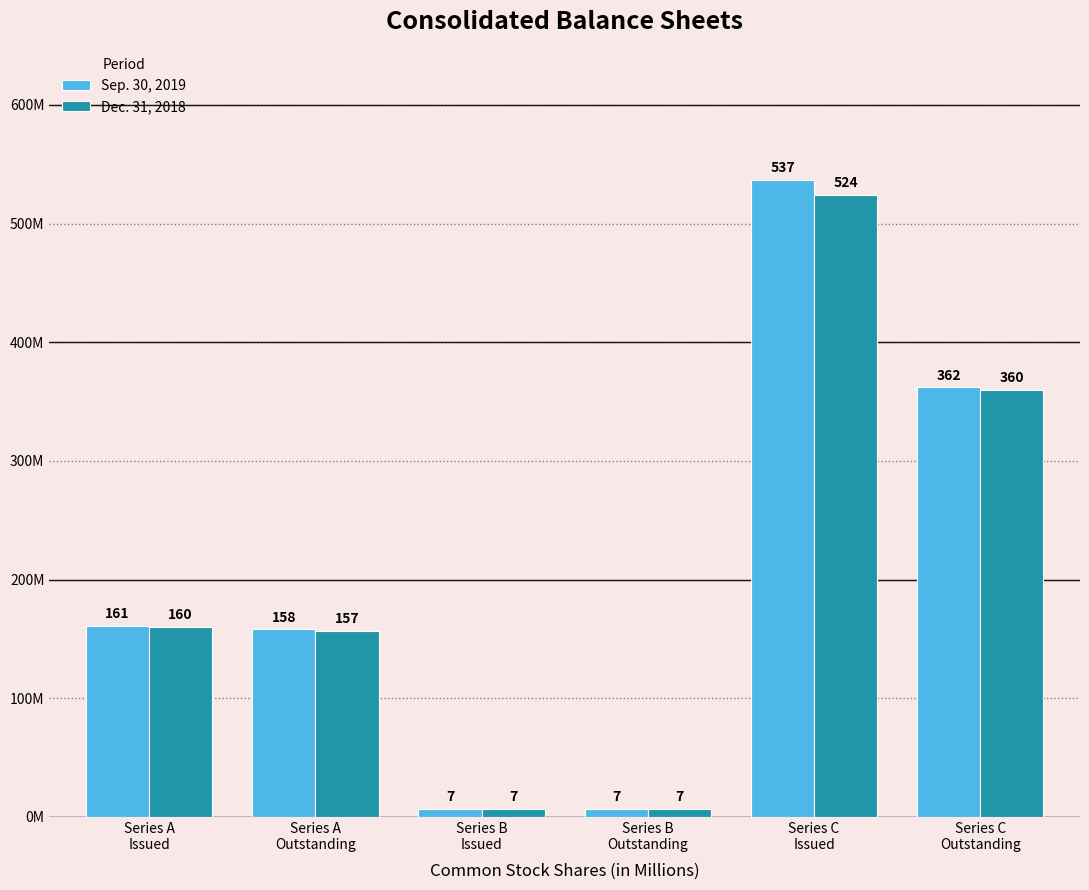

Are the bars horizontal?

No